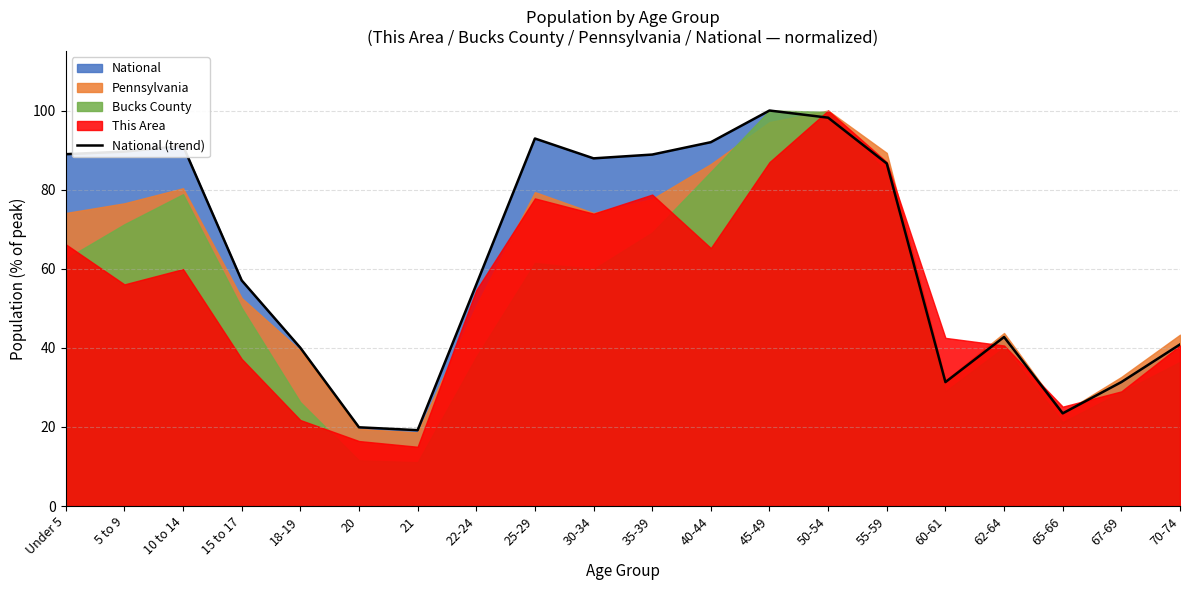

Which label corresponds to the largest value in the chart?

45-49